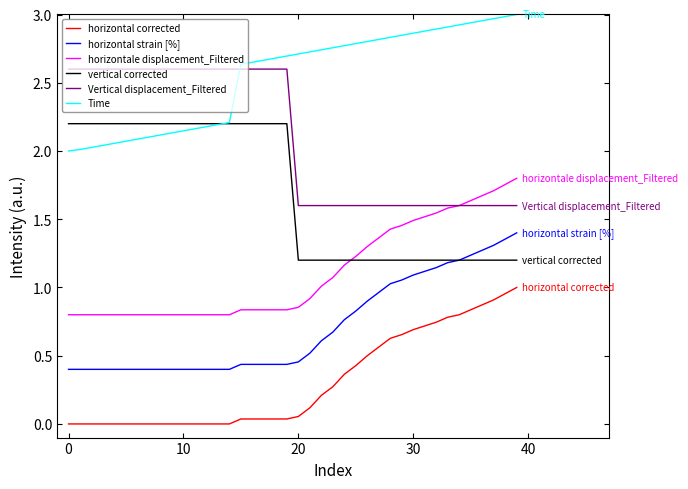

At how many categories does at least one series exceed 0?

40